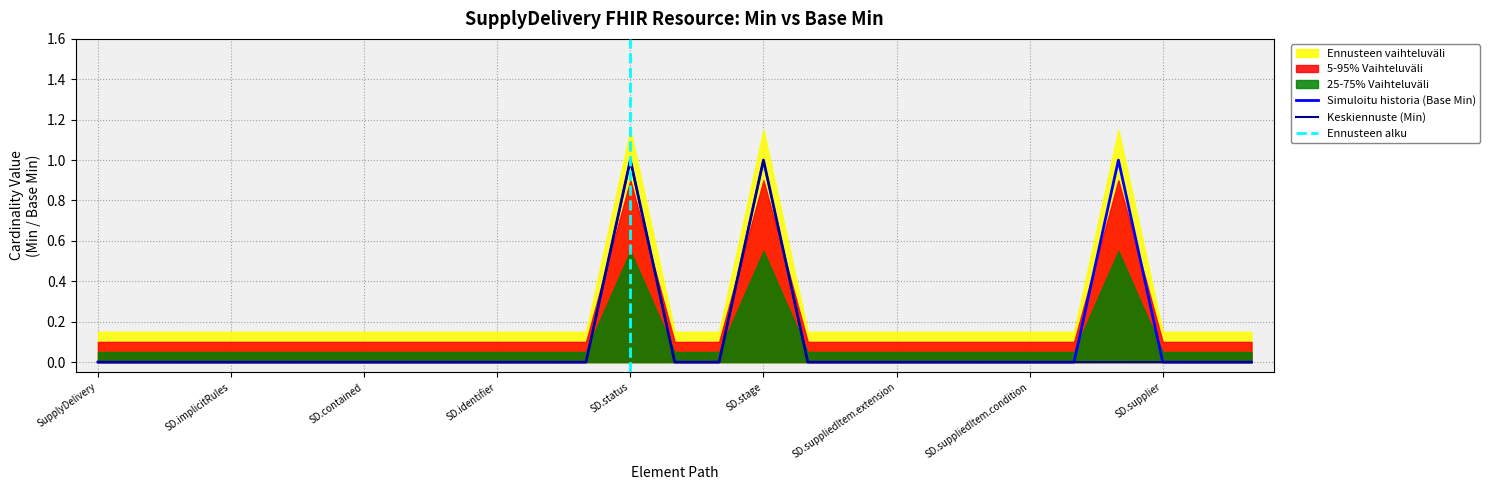

Which category has the lowest value across all series?

SupplyDelivery